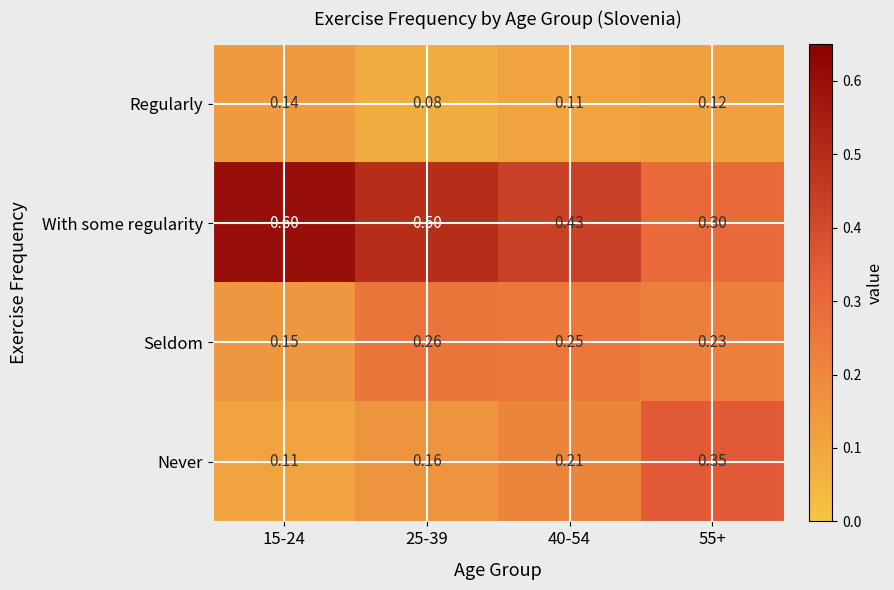

At 25-39, list the series in order from largest to smallest.

With some regularity, Seldom, Never, Regularly